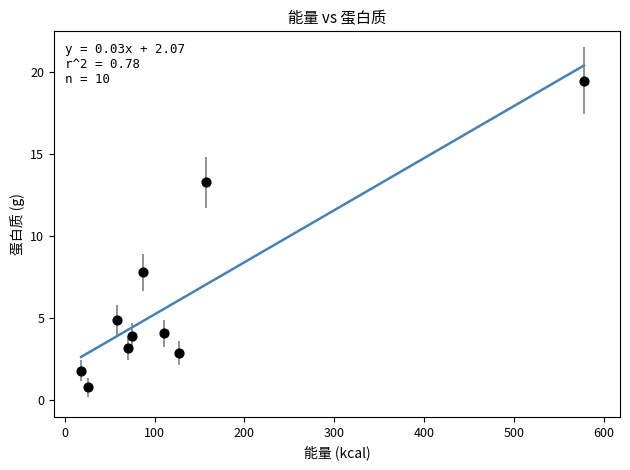

What is the average Y value?

6.2